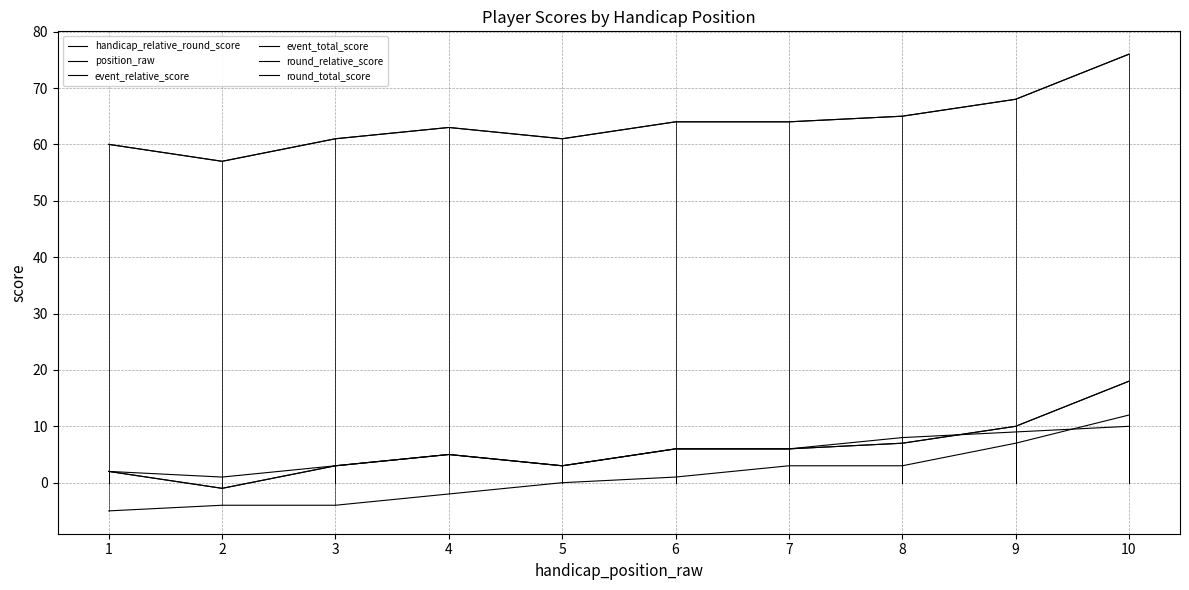

At which category does event_relative_score reach its first local peak?

4